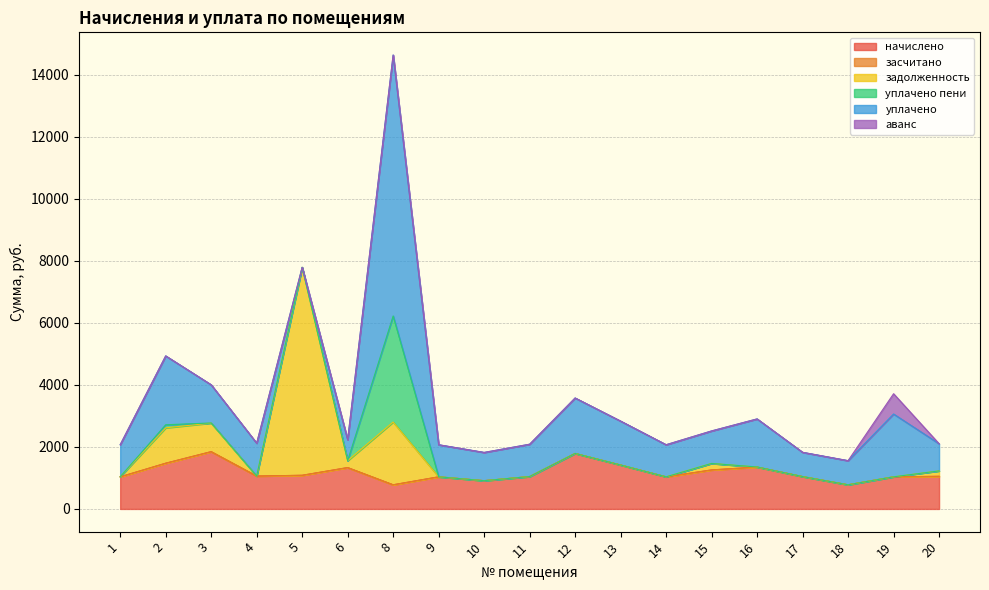

At how many categories does at least one series exceed 5078?

2